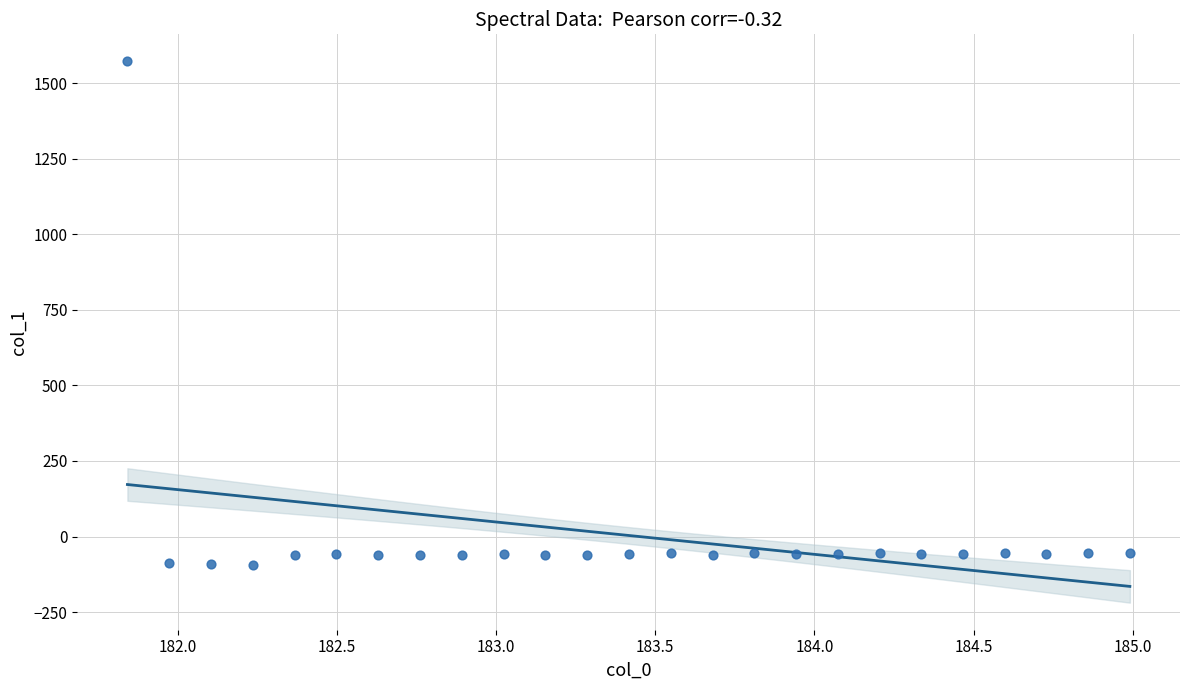

What is the range of X values (max minus min)?

3.1